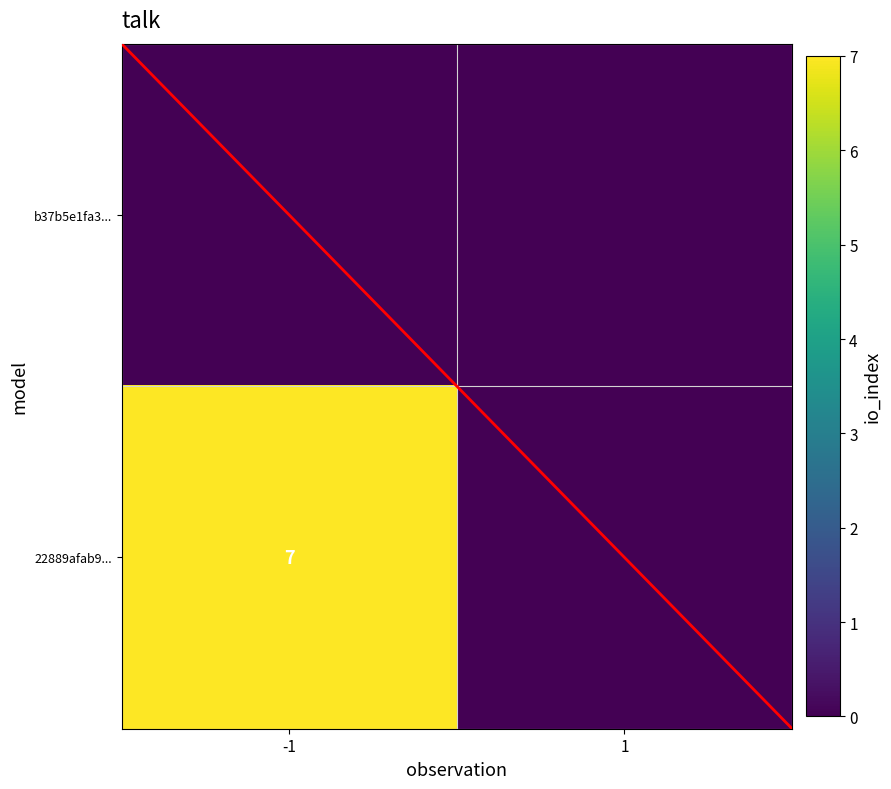

True or false: 22889afab9... has a value of 4 at -1.

False